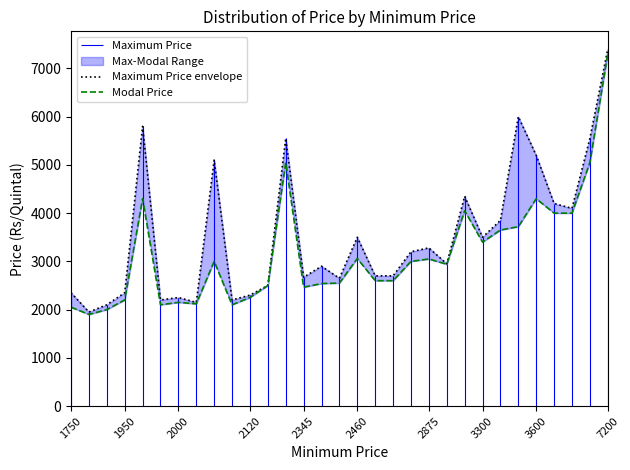

How many categories are shown in the chart?

31